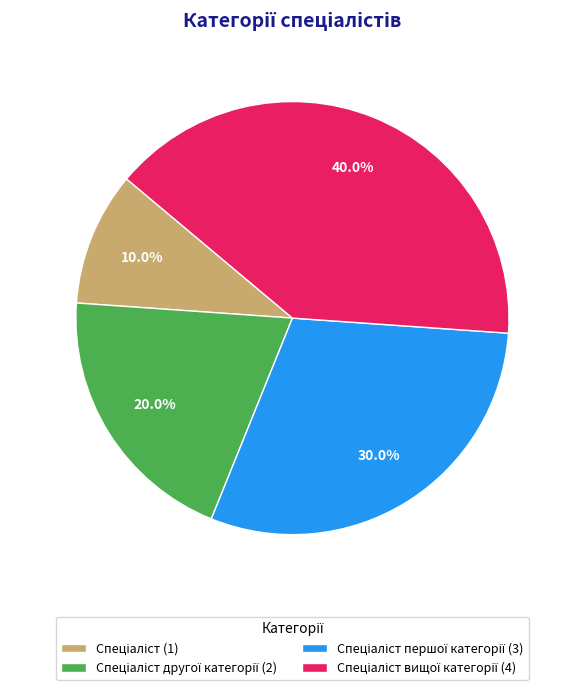

Does any single category account for the majority?

No